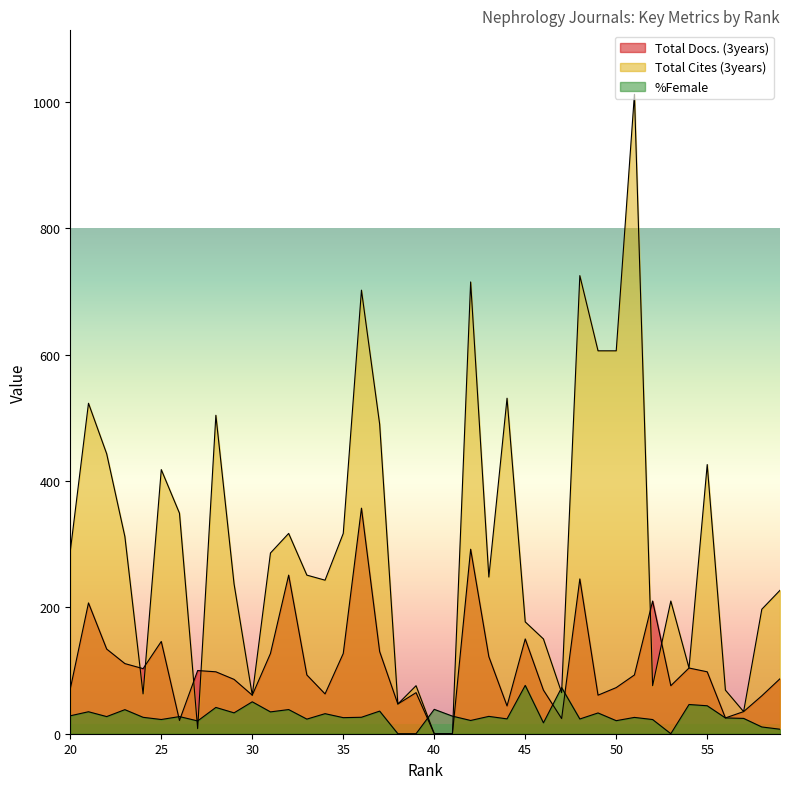

How many values in the Total Cites (3years) series exceed 251?

19